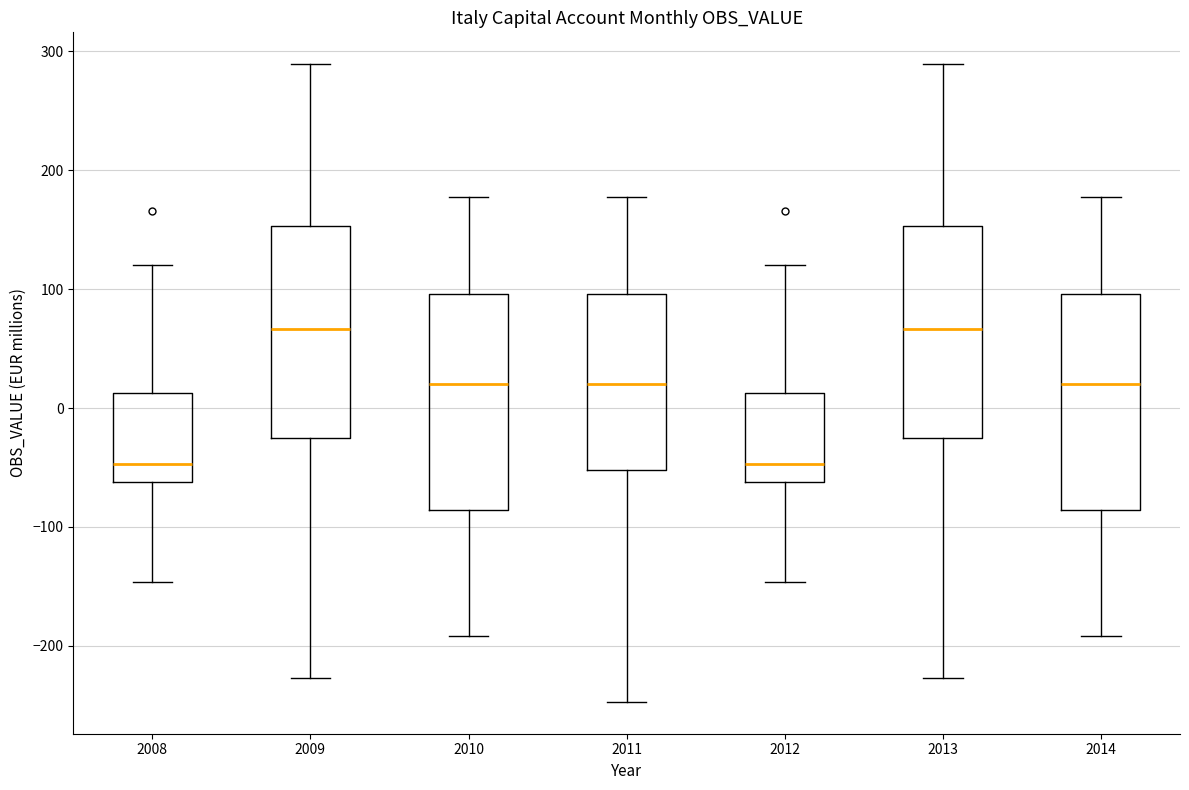

Reading left to right, read every box against the y-axis: the position of its median line, the range the box covers, and the ends of its whiskers. The values are not printed on the chart, so give them approximately, as read against the axis.

2008: median -50, box -60 to 10, whiskers -150 to 120
2009: median 70, box -30 to 150, whiskers -230 to 290
2010: median 20, box -90 to 100, whiskers -190 to 180
2011: median 20, box -50 to 100, whiskers -250 to 180
2012: median -50, box -60 to 10, whiskers -150 to 120
2013: median 70, box -30 to 150, whiskers -230 to 290
2014: median 20, box -90 to 100, whiskers -190 to 180